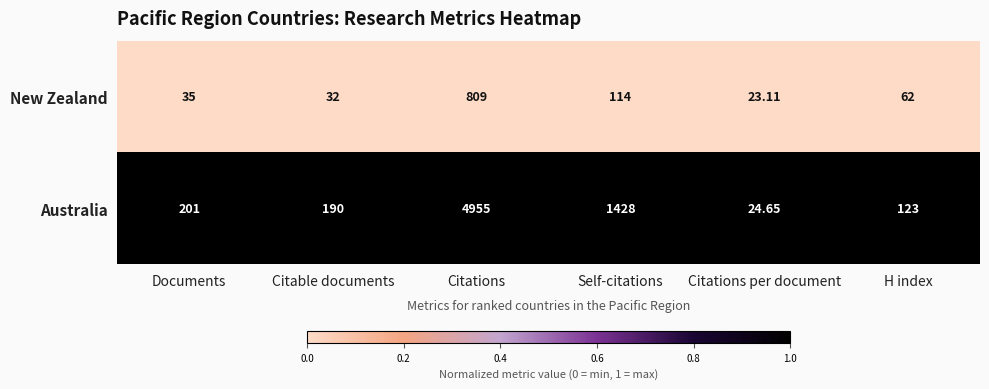

Where does the New Zealand series first go above 62?

Citations